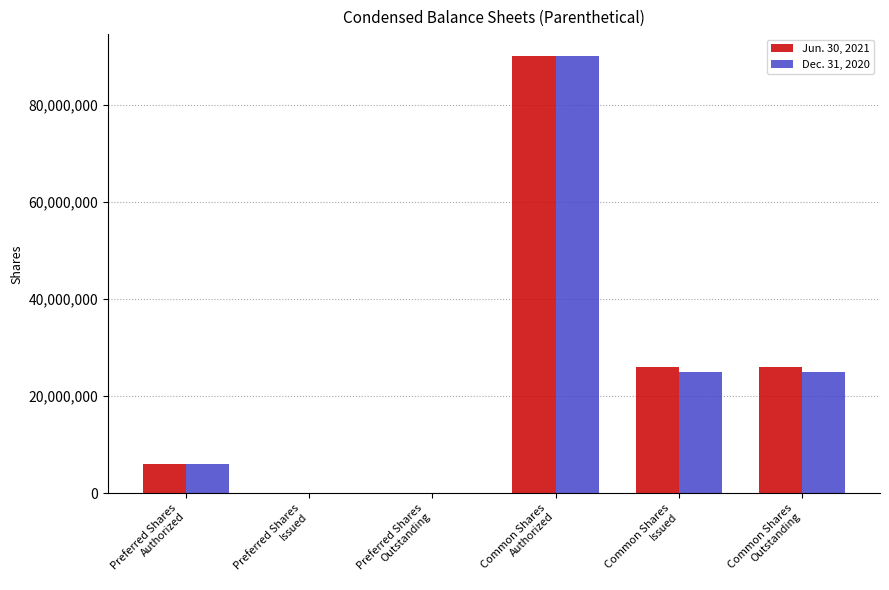

The Dec. 31, 2020 series shows -60816148 at Preferred Shares
Outstanding. True or false?

False